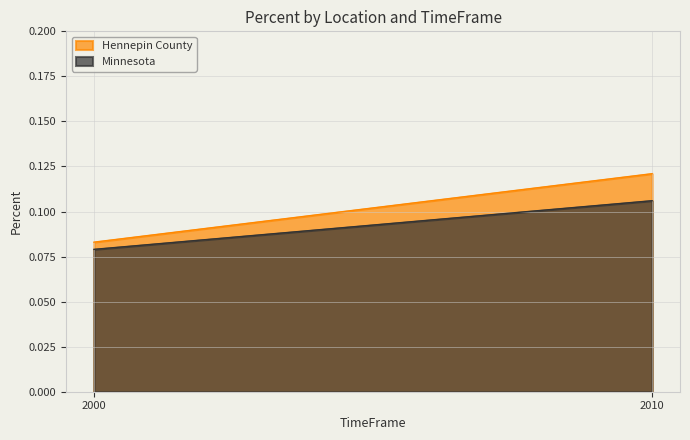

True or false: Minnesota has a value of 0.0 at 2000.

False